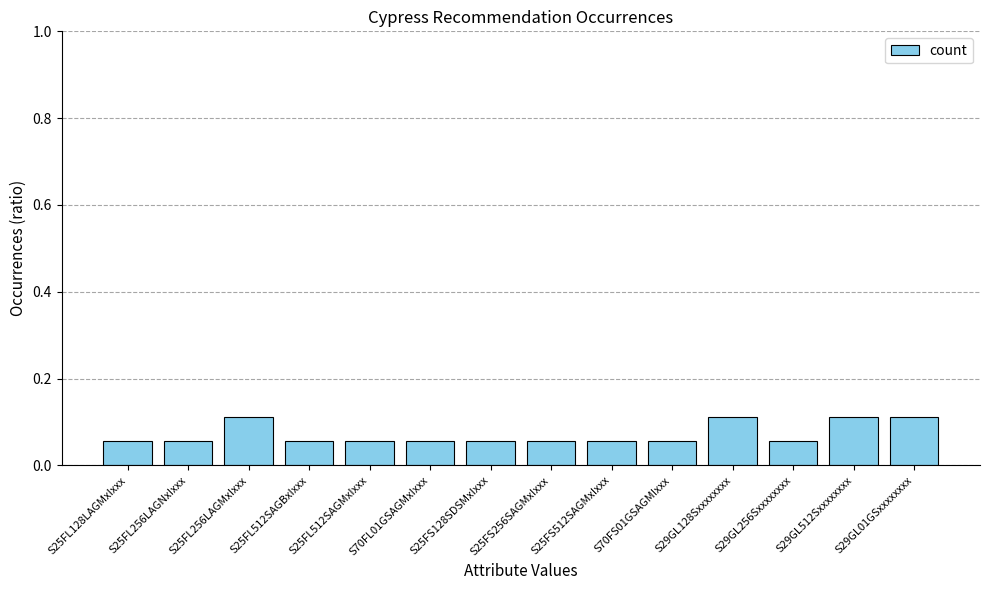

What is the sum of all values?

1.0